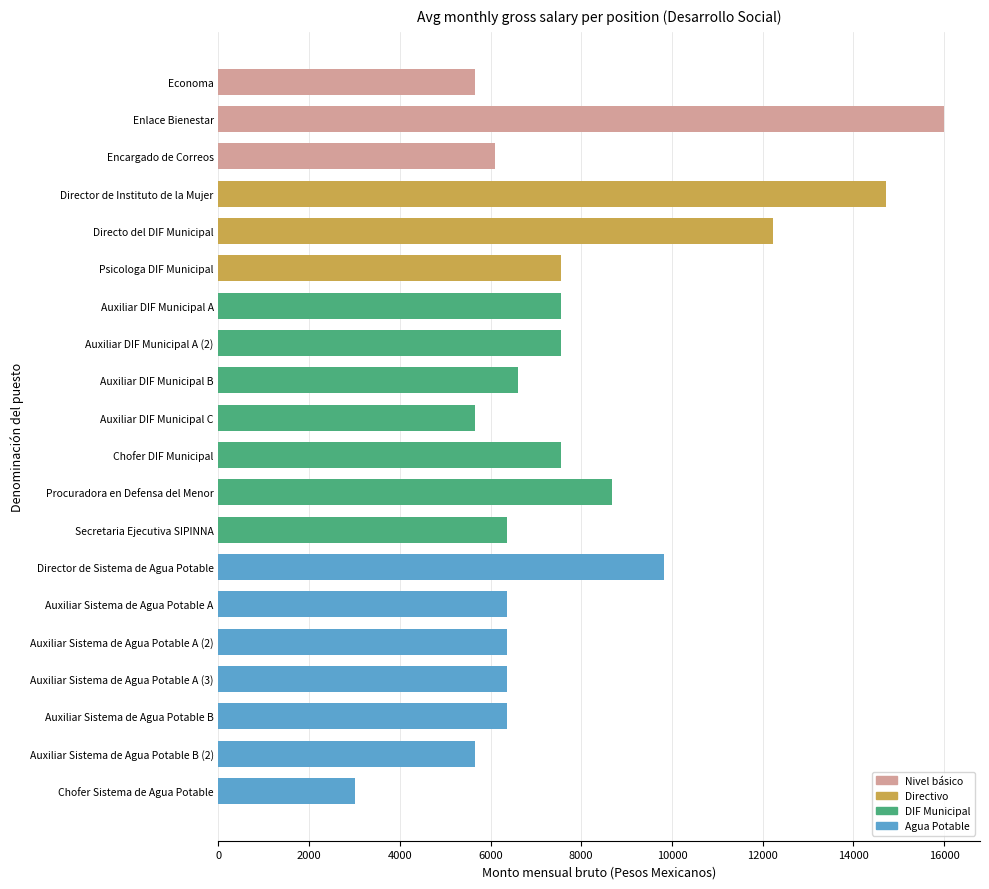

What is the change in value from Encargado de Correos to Procuradora en Defensa del Menor?

+2570.3